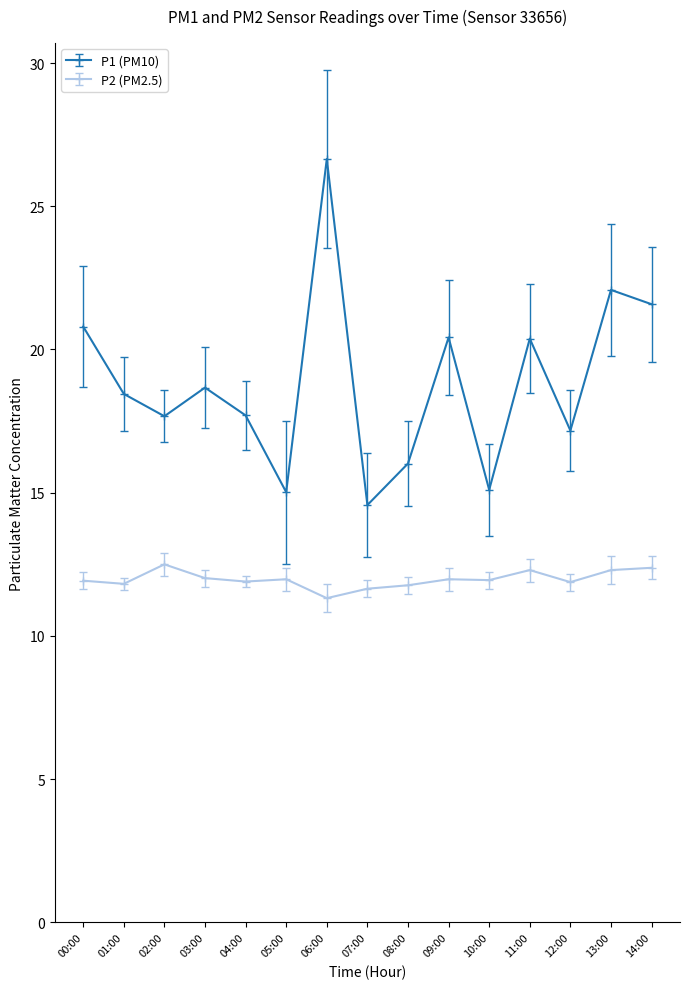

What position from the right is 09:00?

6